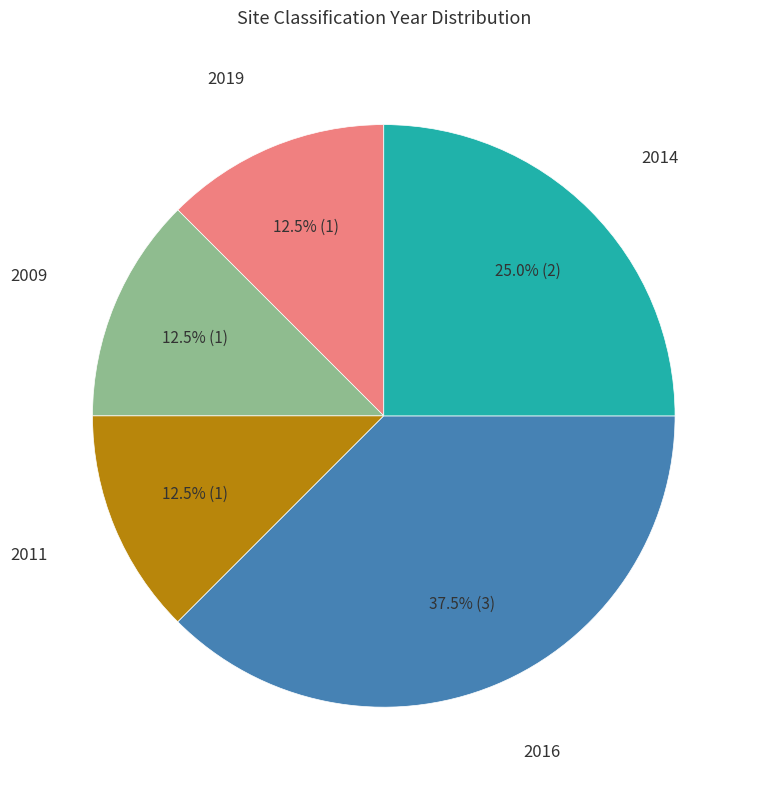

Is there any slice that represents more than half of the pie?

No